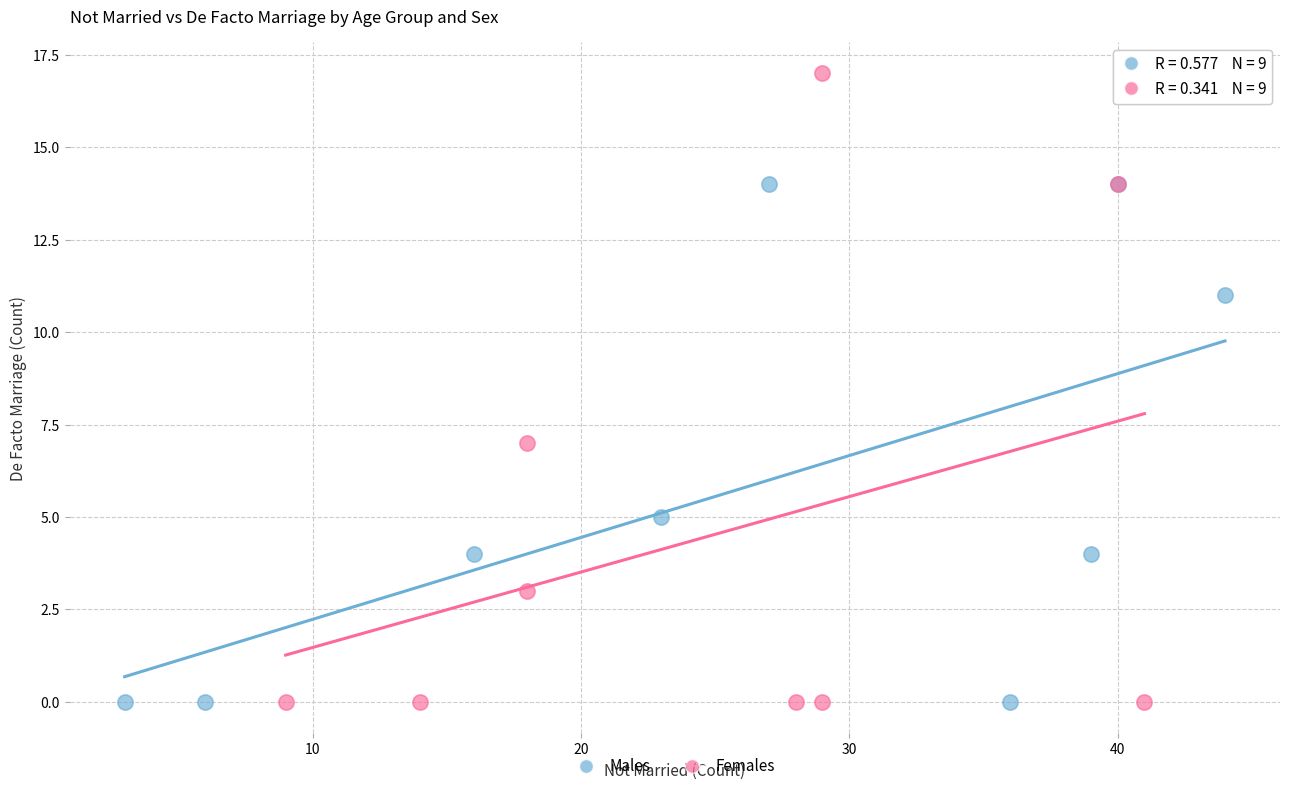

Which series contains the highest Y value?

Females